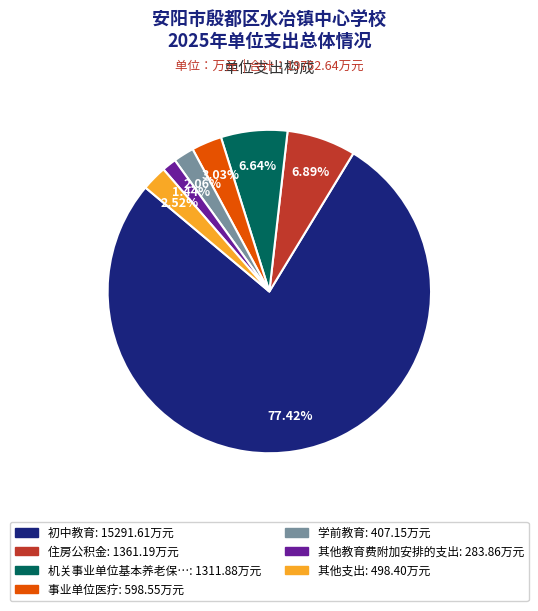

Count the number of slices in the pie.

7